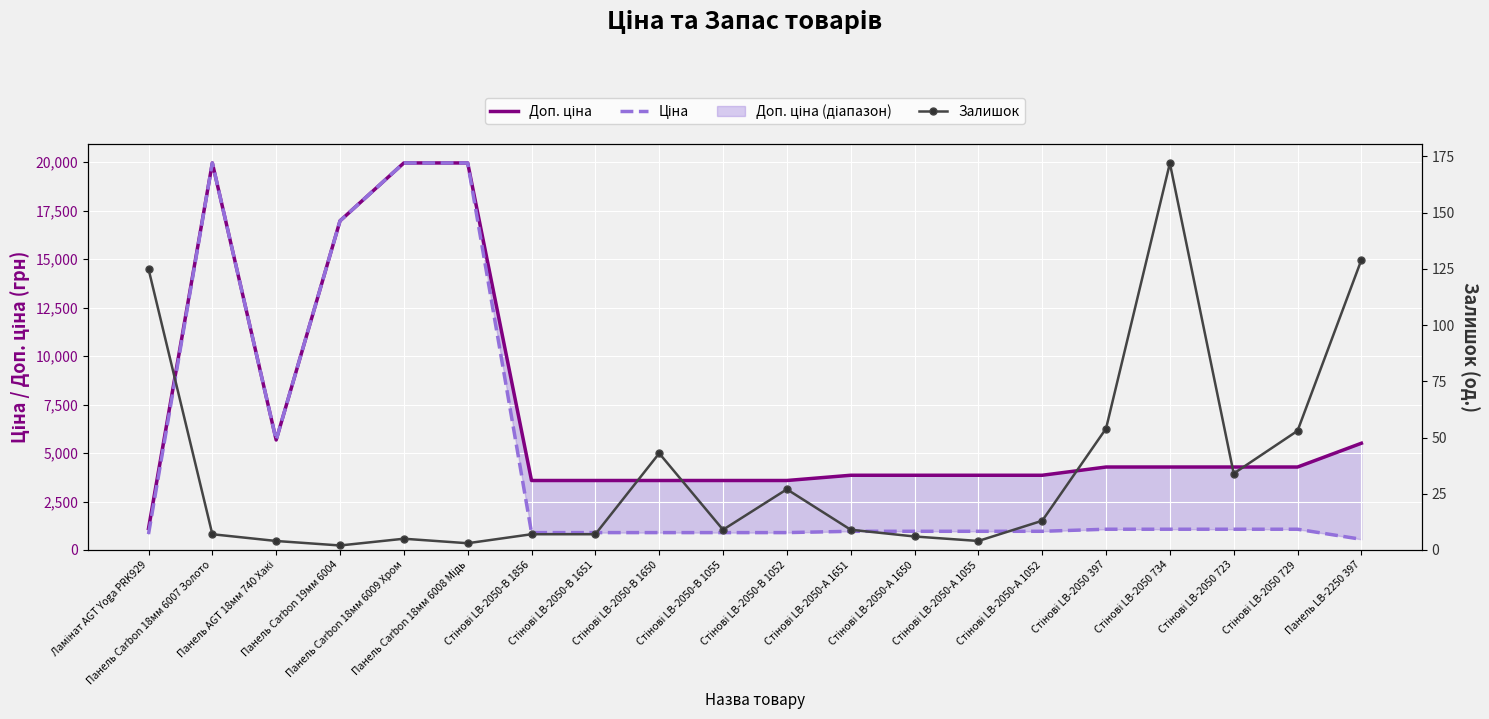

What is the approximate value of Ціна at Стінові LB-2050-А 1055?

963.5